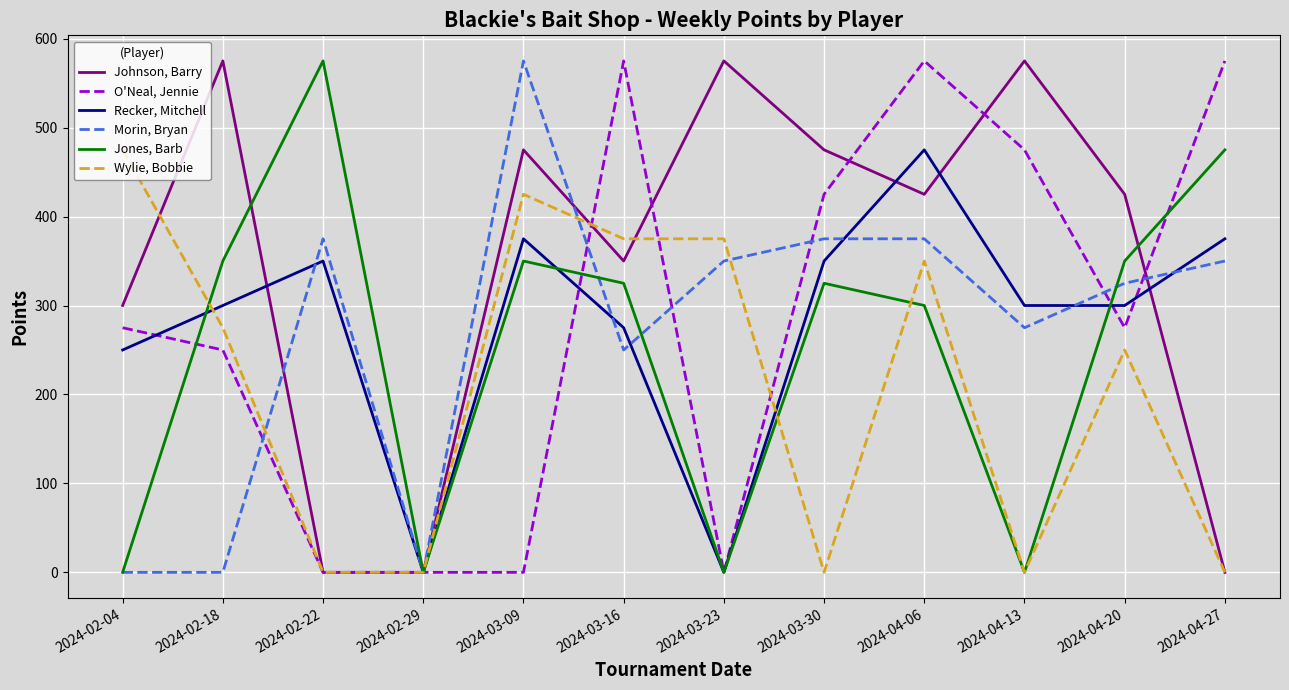

At which label does Johnson, Barry first exceed 425?

2024-02-18